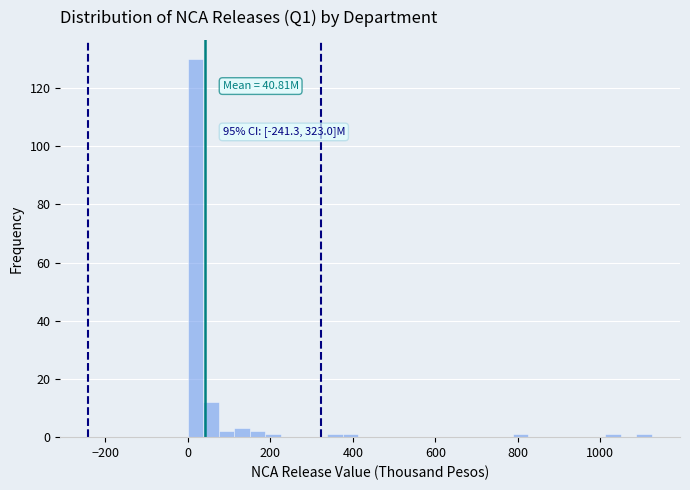

Read against the x-axis, roughly where is the centre of the tallest bar?

20